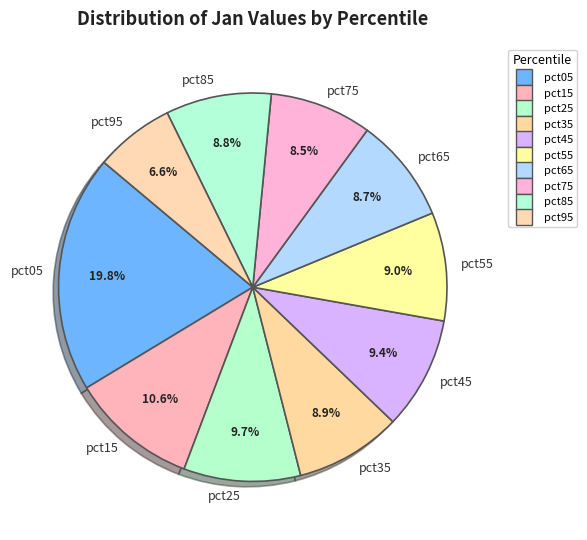

Which has a higher value, pct35 or pct25?

pct25